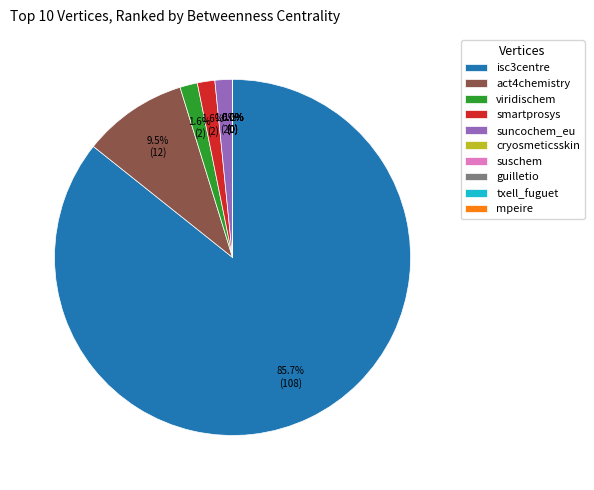

Is act4chemistry the majority of the pie?

No